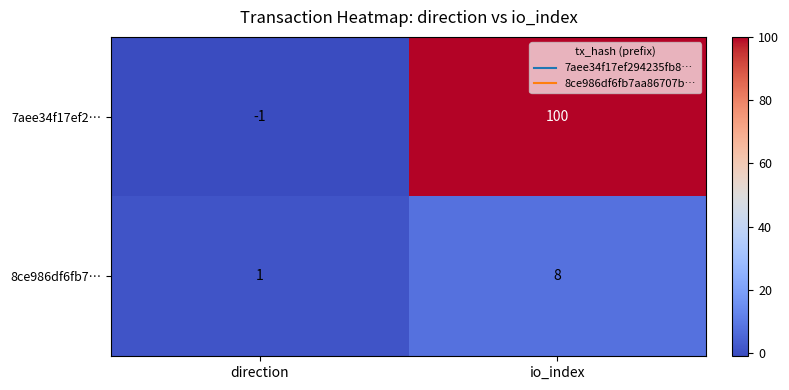

Rank the series by their maximum value, from lowest to highest.

8ce986df6fb7…, 7aee34f17ef2…